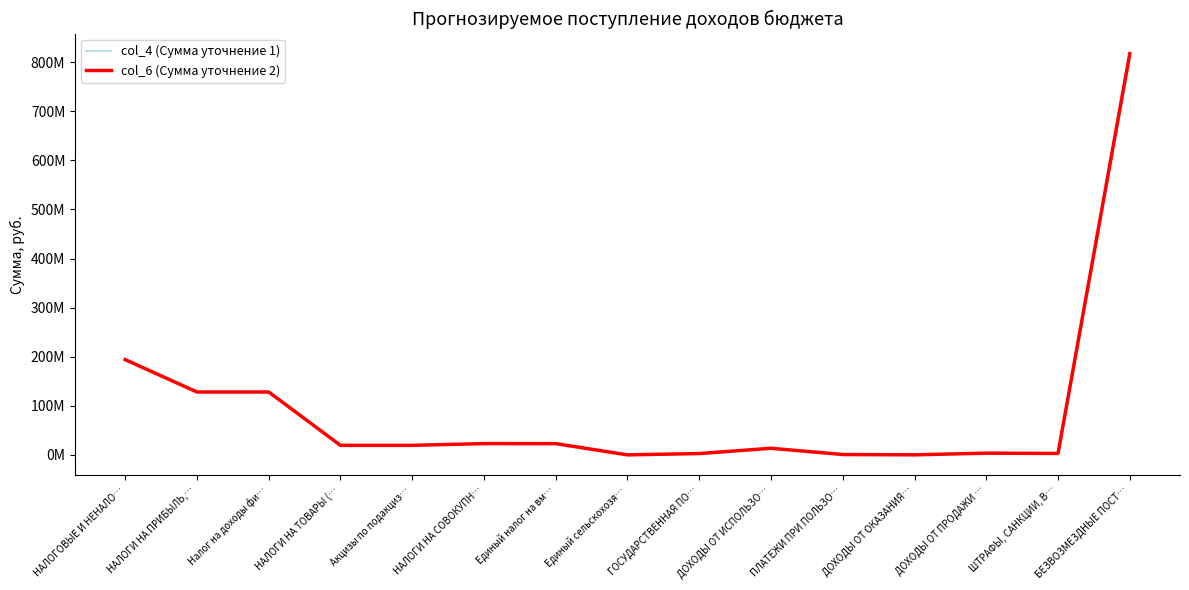

Is this an area chart (filled region under the line)?

No